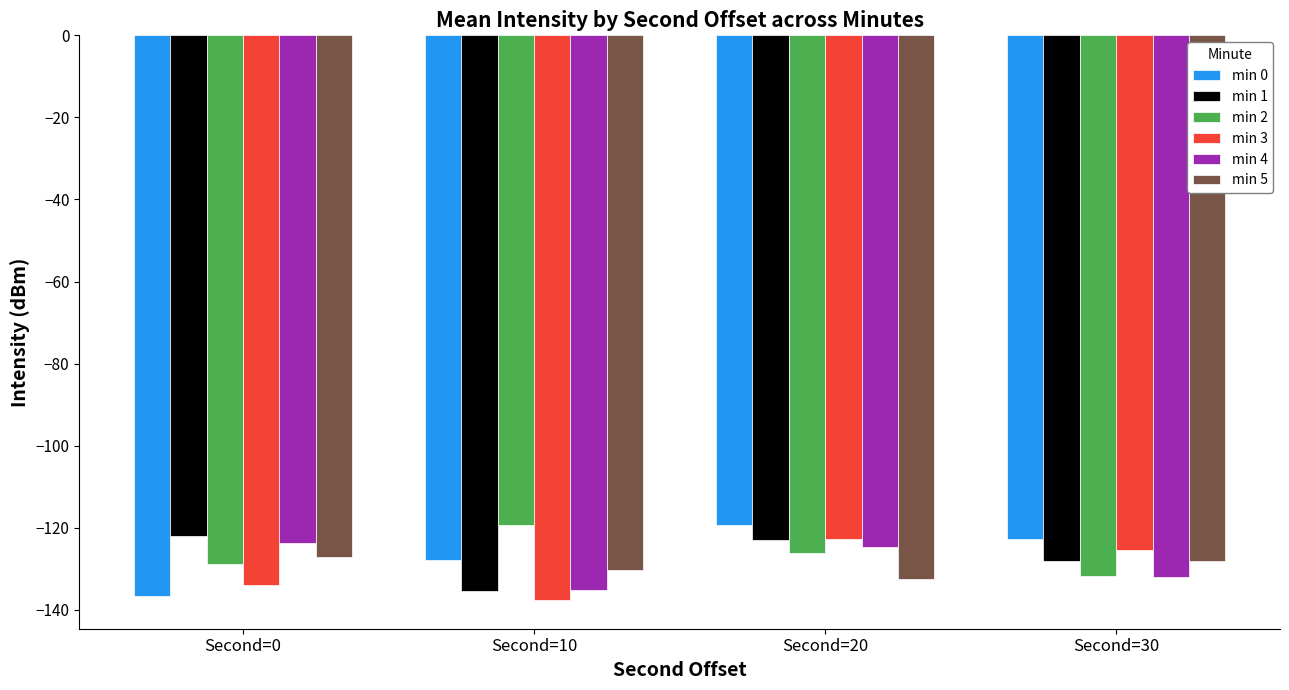

What is the average value of the min 5 series?

-129.5